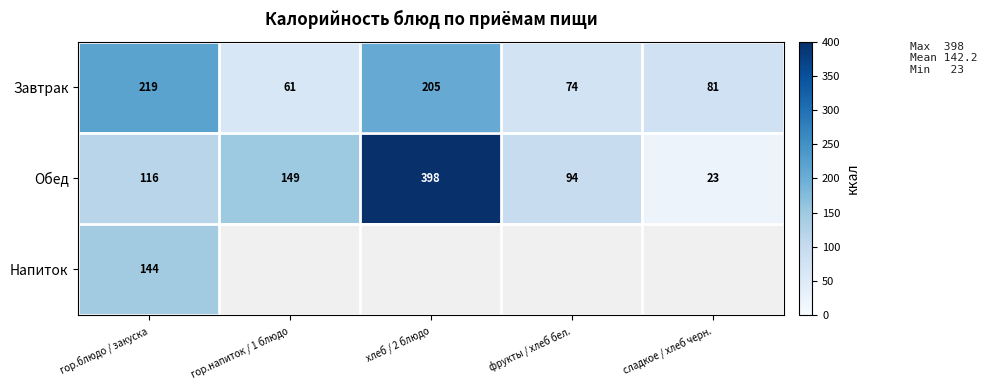

True or false: Обед has a value of 23 at фрукты / хлеб бел..

False